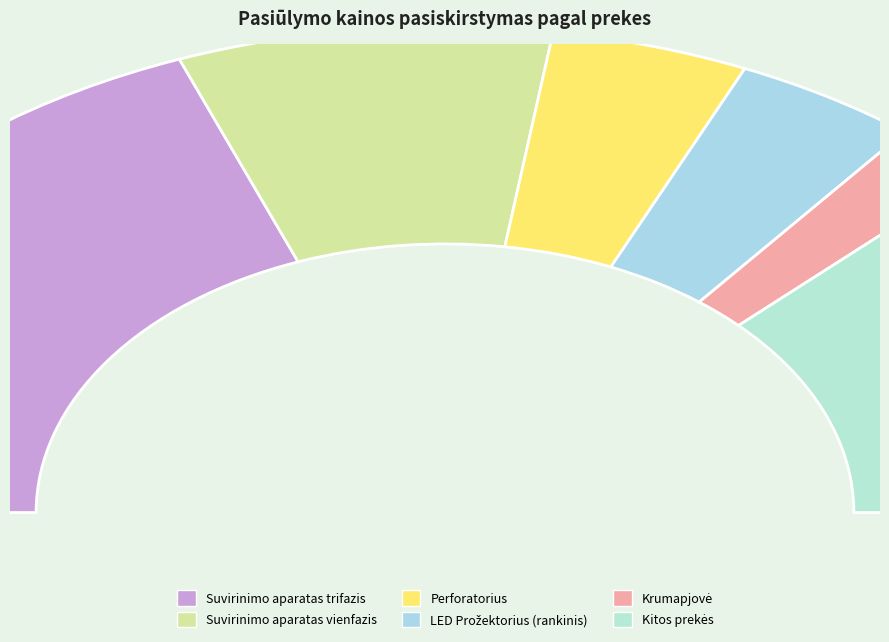

Combined, do Suvirinimo aparatas vienfazis and LED Prožektorius sprogiai (ant) account for over 50%?

No